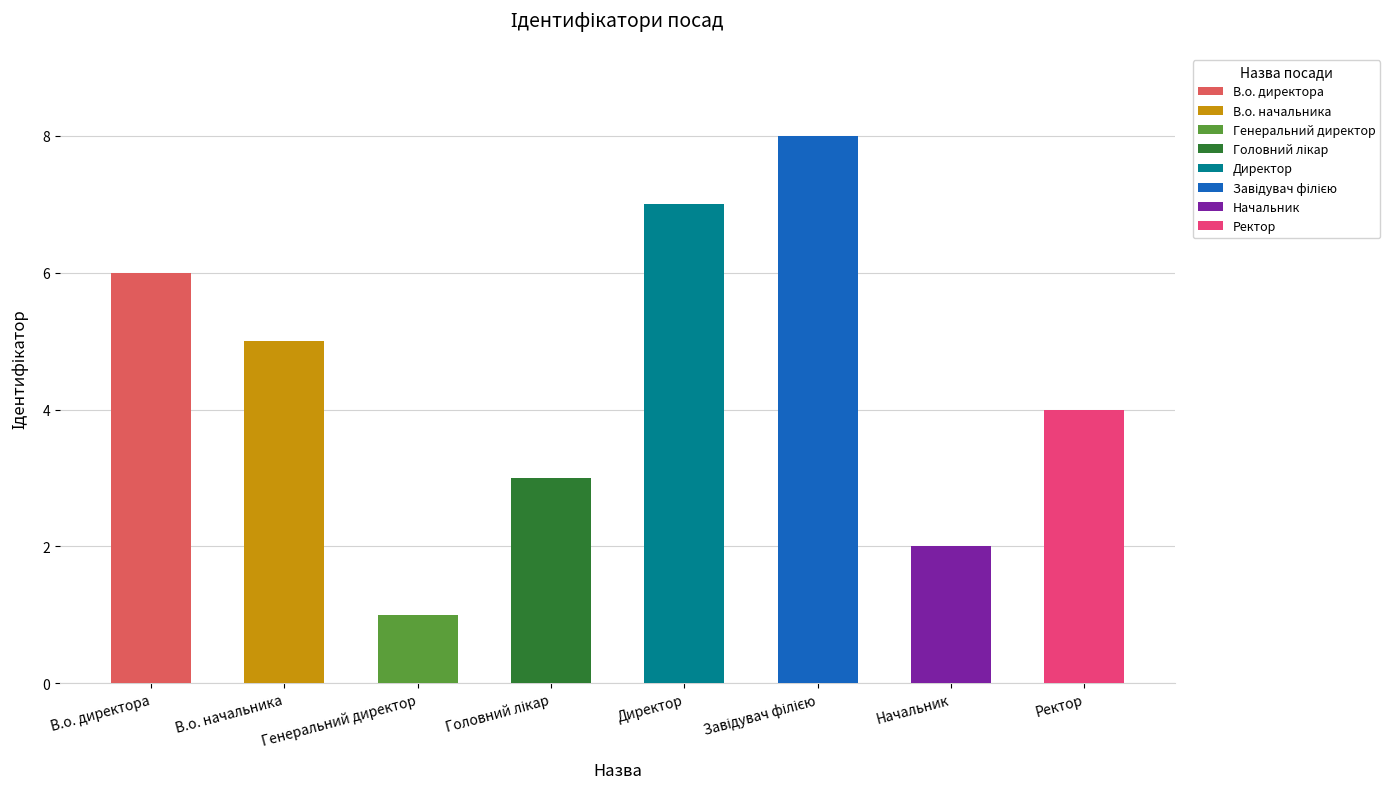

Approximately how many times larger is the value at Ректор compared to Завідувач філією?

0.5